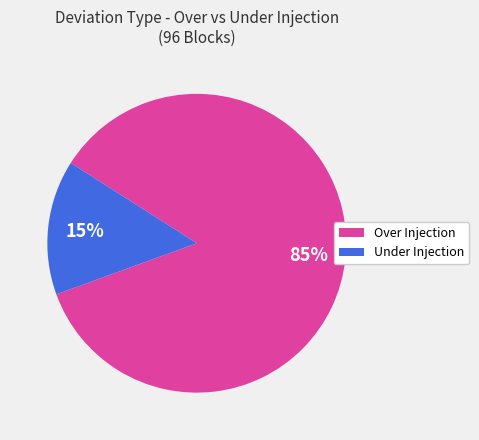

How many slices are in this pie chart?

2